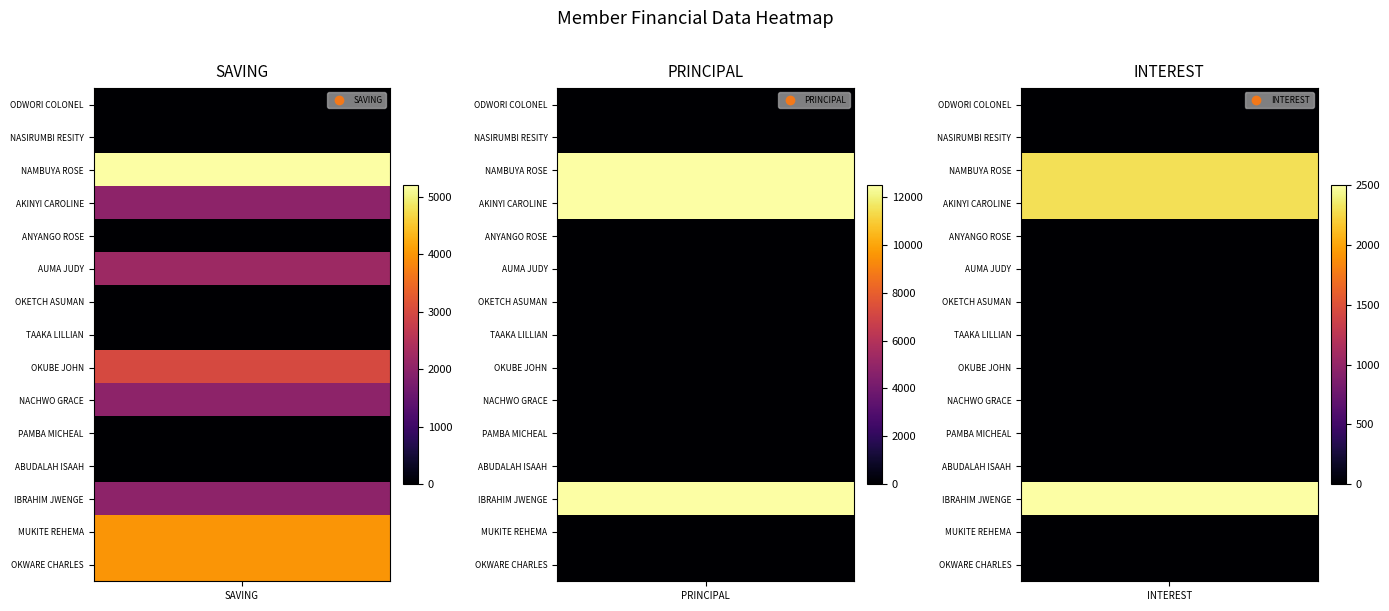

True or false: OKETCH ASUMAN has a value of 0 at 1.

True